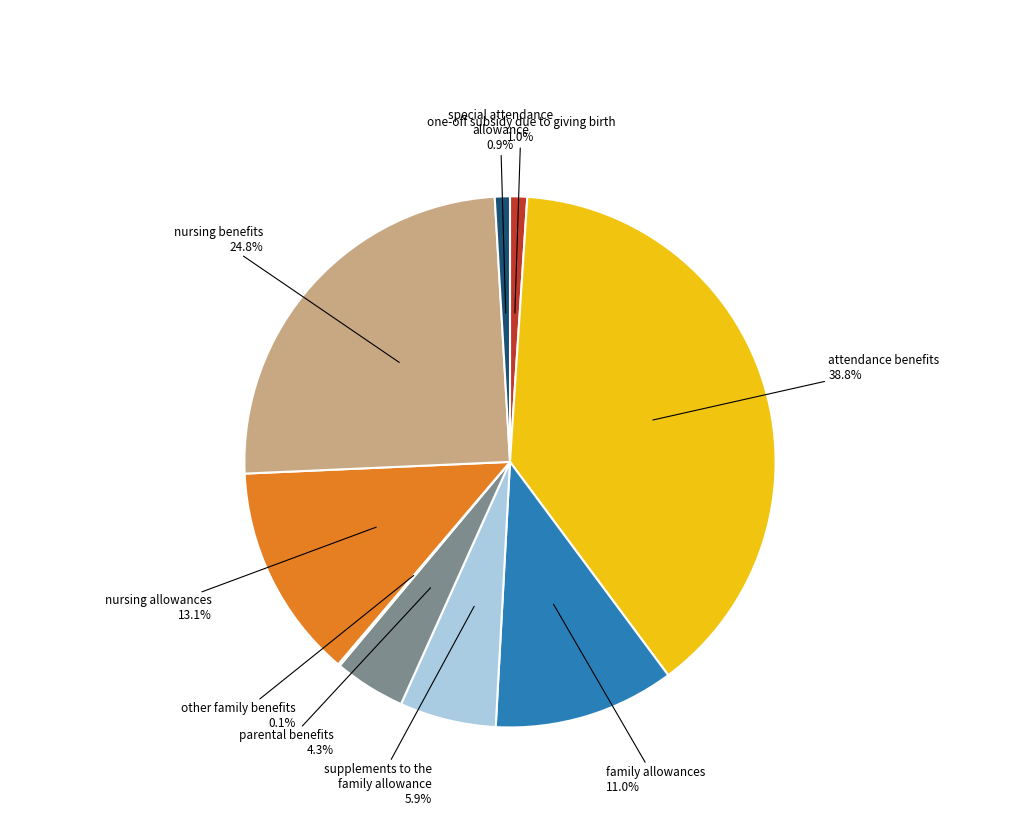

Does nursing benefits represent more than half of the total?

No